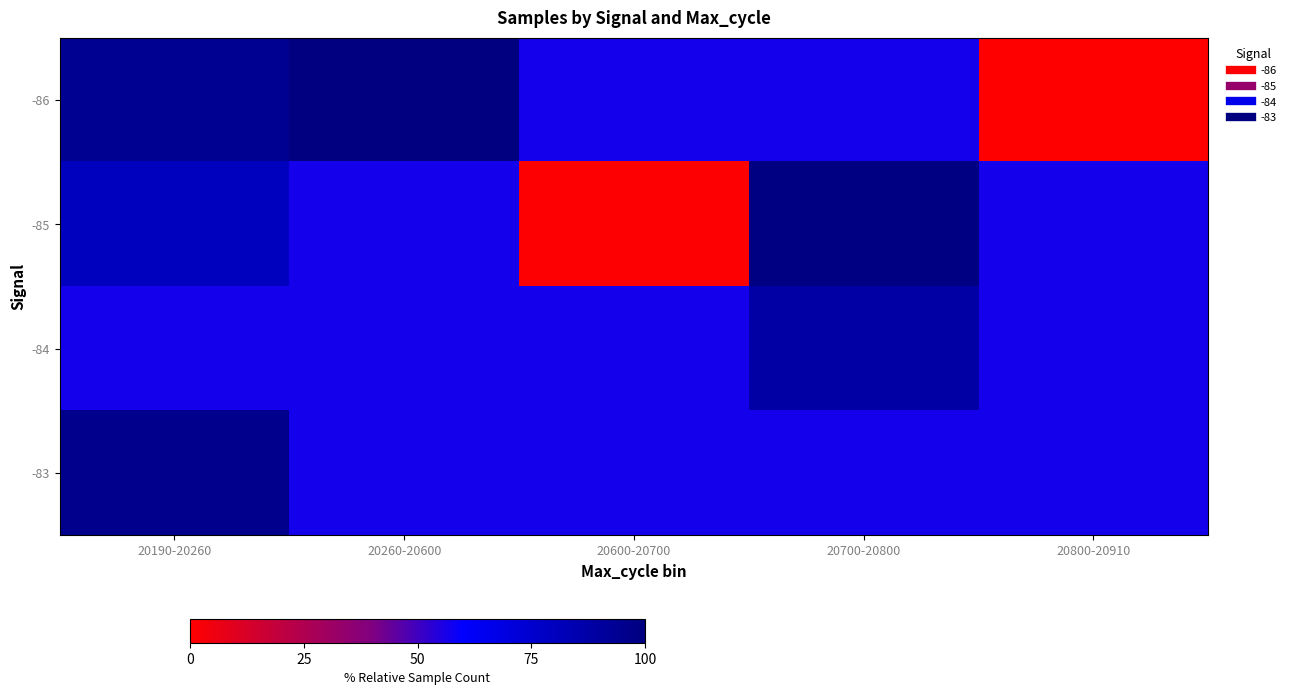

Reading left to right, list all the values displayed in this chart.

-86: 20190-20260=94.3	20260-20600=100.0	20600-20700=56.8	20700-20800=56.8	20800-20910=0.0
-85: 20190-20260=79.9	20260-20600=56.8	20600-20700=0.5	20700-20800=98.7	20800-20910=56.8
-84: 20190-20260=56.8	20260-20600=56.8	20600-20700=56.8	20700-20800=88.6	20800-20910=56.8
-83: 20190-20260=95.6	20260-20600=56.8	20600-20700=56.8	20700-20800=56.8	20800-20910=56.8